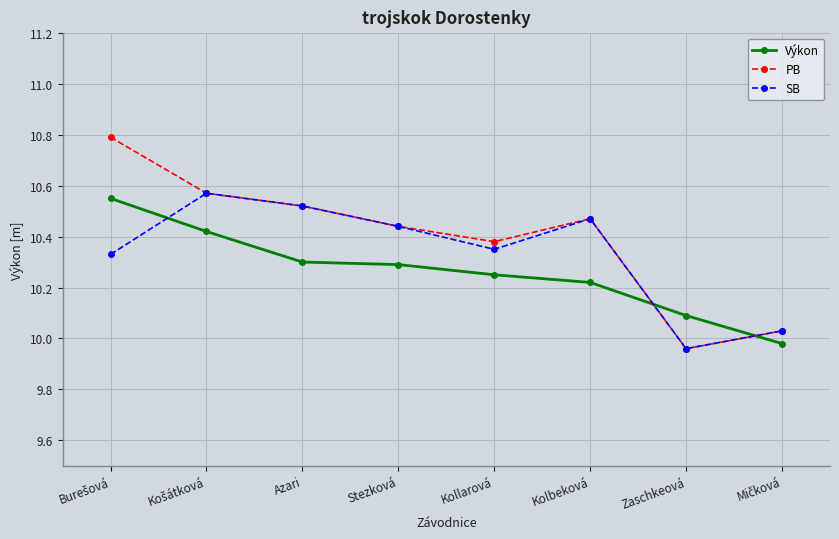

True or false: Výkon has more than 1 points higher than both neighbors.

False